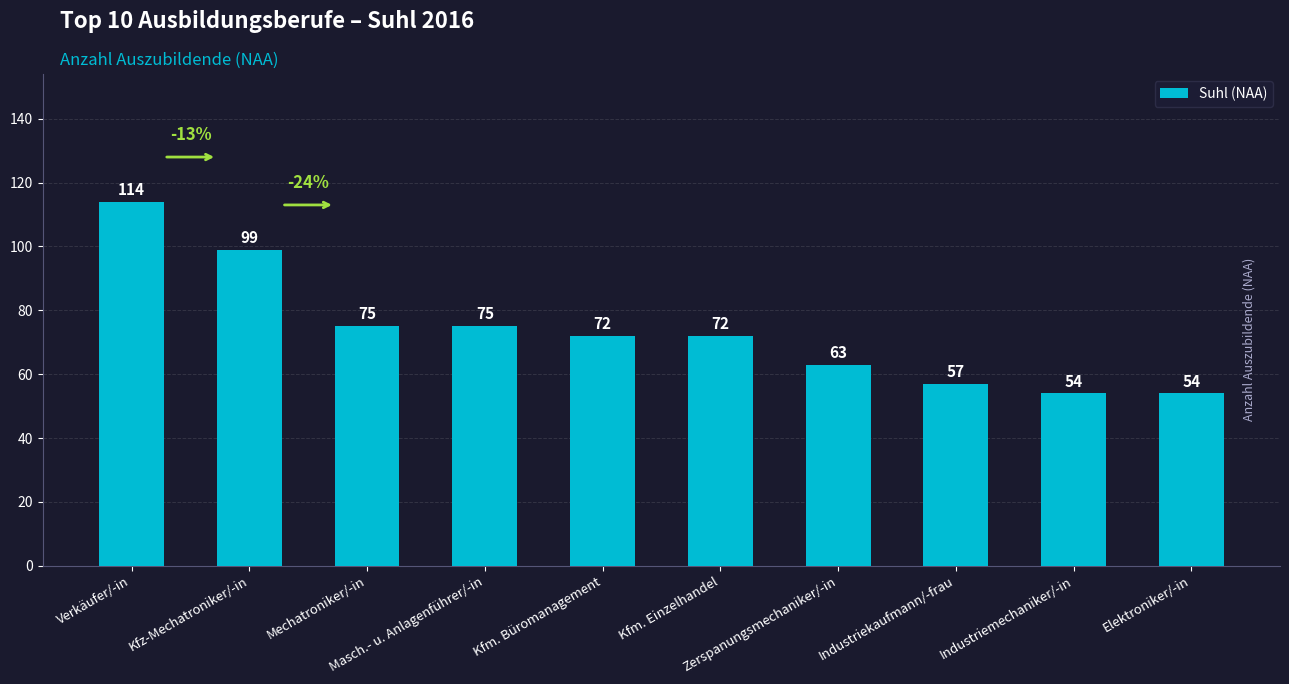

What is the sum of all values?

735